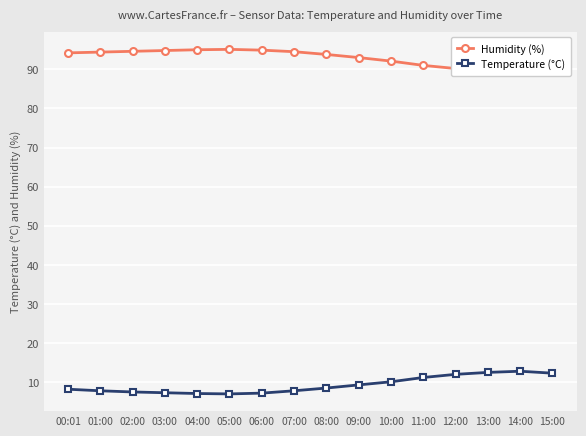

Is the value of Humidity (%) at 05:00 greater than the value of Temperature (°C) at 05:00?

Yes